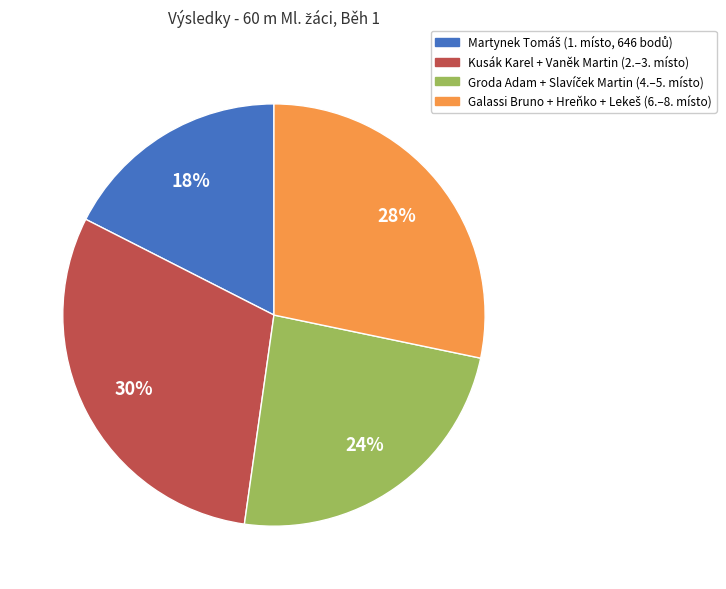

Is there any slice that represents more than half of the pie?

No